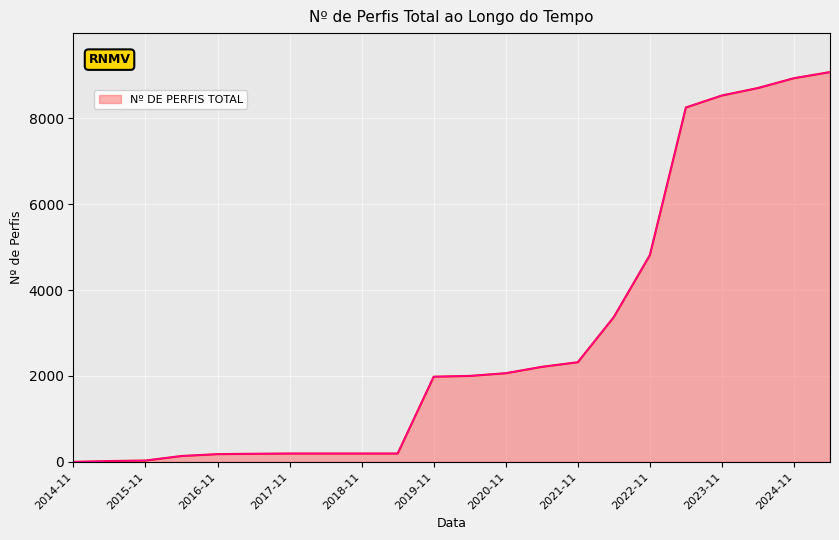

What is the difference between the maximum and minimum values?

9075